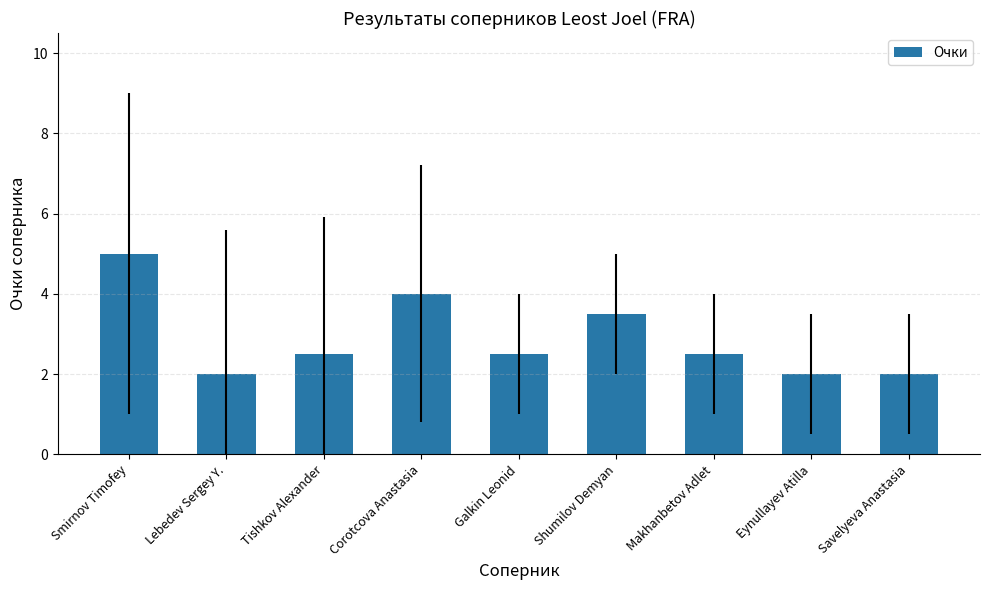

Reading left to right, what are all the values shown in this chart?

Smirnov Timofey=5.0	Lebedev Sergey Y.=2.0	Tishkov Alexander=2.5	Corotcova Anastasia=4.0	Galkin Leonid=2.5	Shumilov Demyan=3.5	Makhanbetov Adlet=2.5	Eynullayev Atilla=2.0	Savelyeva Anastasia=2.0